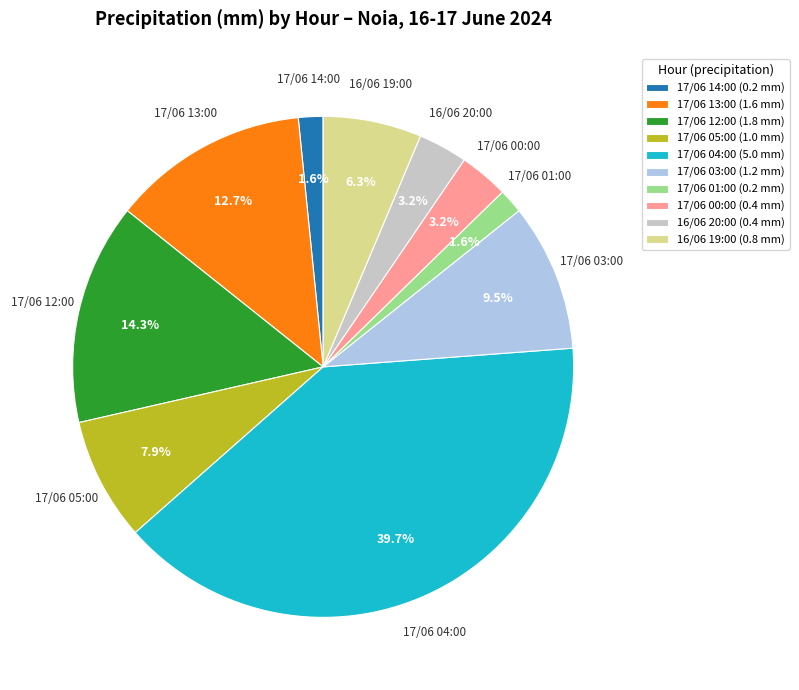

Is 17/06 03:00 (1.2 mm) the majority of the pie?

No